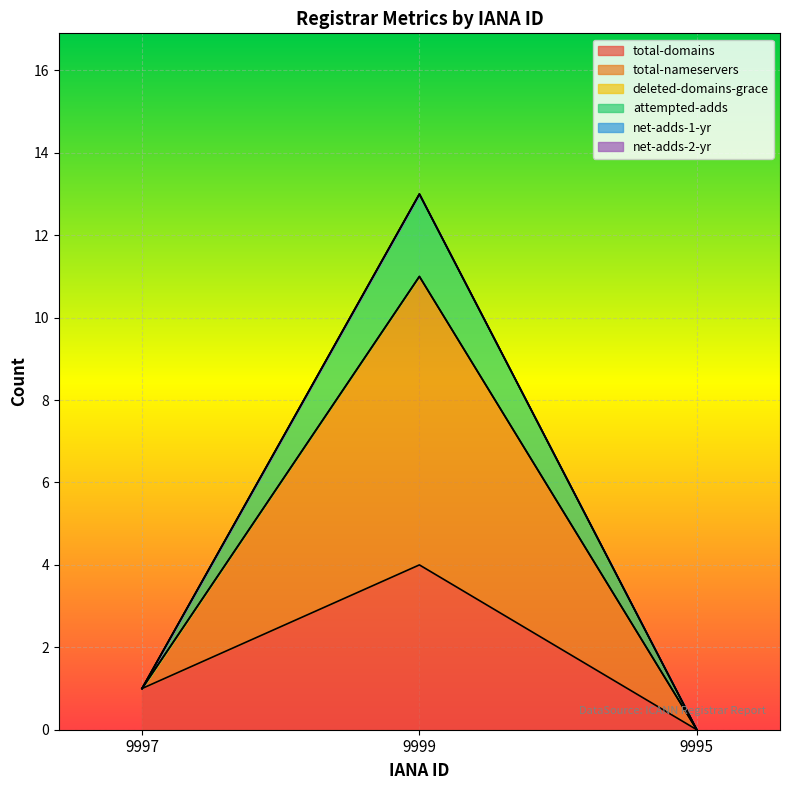

Between 9999 and 9995, which series saw the biggest shift?

total-nameservers